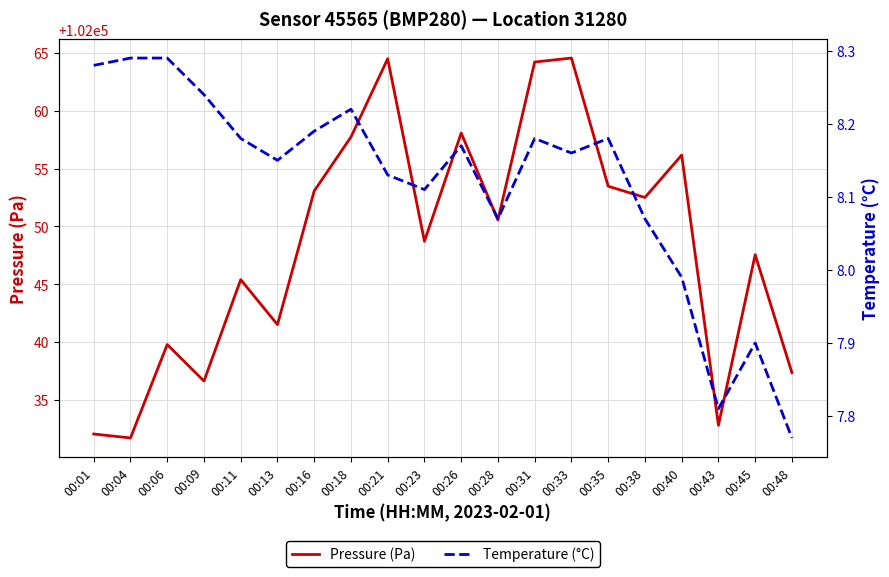

At which label does Pressure (Pa) reach its minimum?

00:04